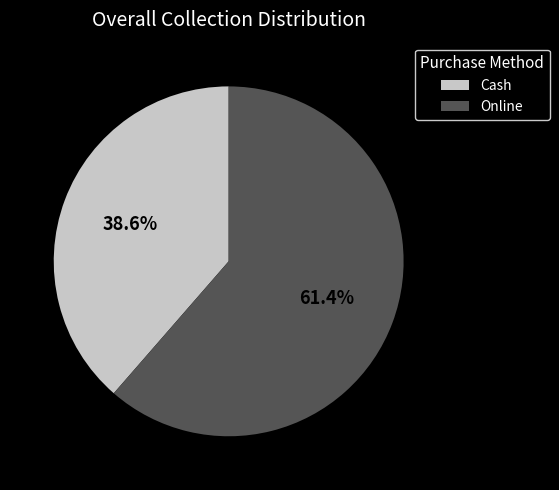

Is it true that Cash is 39% of the pie?

True